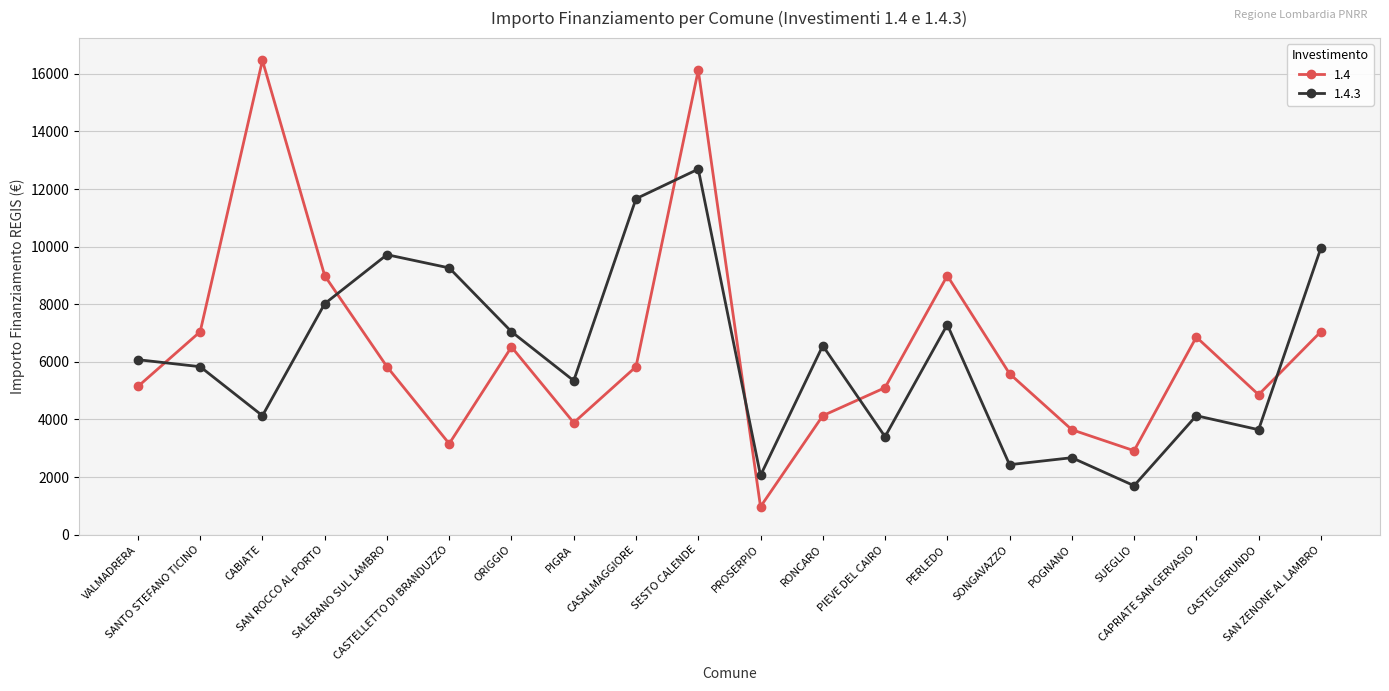

What is the label of the 6th point from the left?

CASTELLETTO DI BRANDUZZO